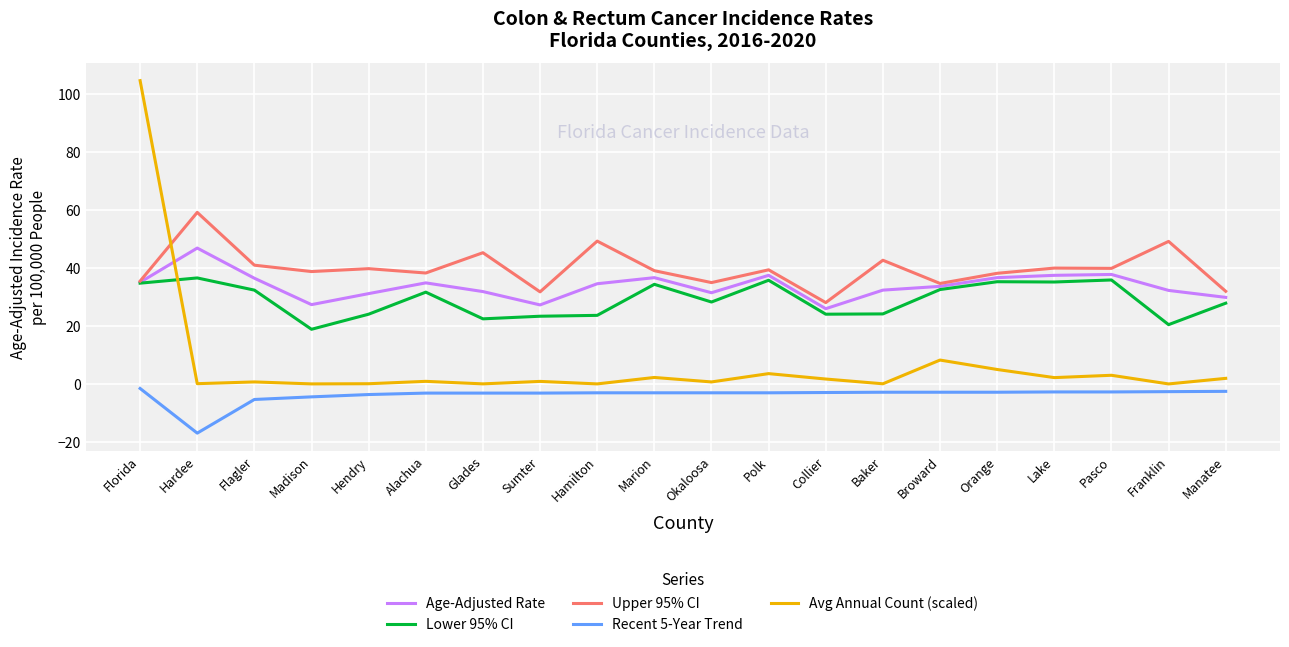

Which series has the widest spread of values?

Avg Annual Count (scaled)